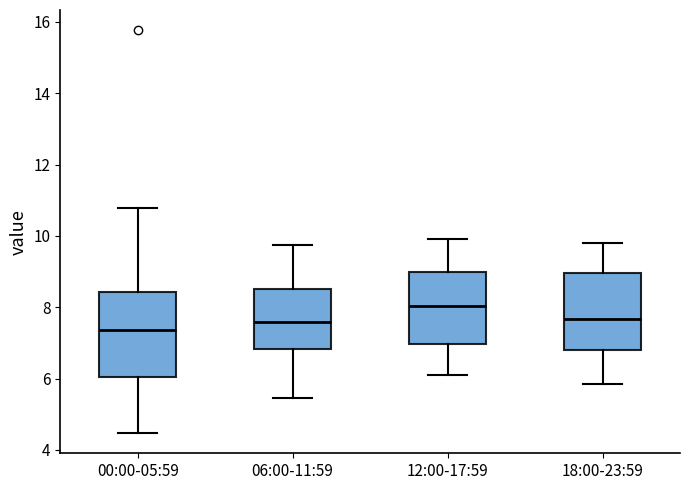

Reading left to right, read every box against the y-axis: the position of its median line, the range the box covers, and the ends of its whiskers. The values are not printed on the chart, so give them approximately, as read against the axis.

00:00-05:59: median 7.4, box 6.0 to 8.4, whiskers 4.4 to 10.8
06:00-11:59: median 7.6, box 6.8 to 8.6, whiskers 5.4 to 9.8
12:00-17:59: median 8.0, box 7.0 to 9.0, whiskers 6.2 to 10.0
18:00-23:59: median 7.6, box 6.8 to 9.0, whiskers 5.8 to 9.8